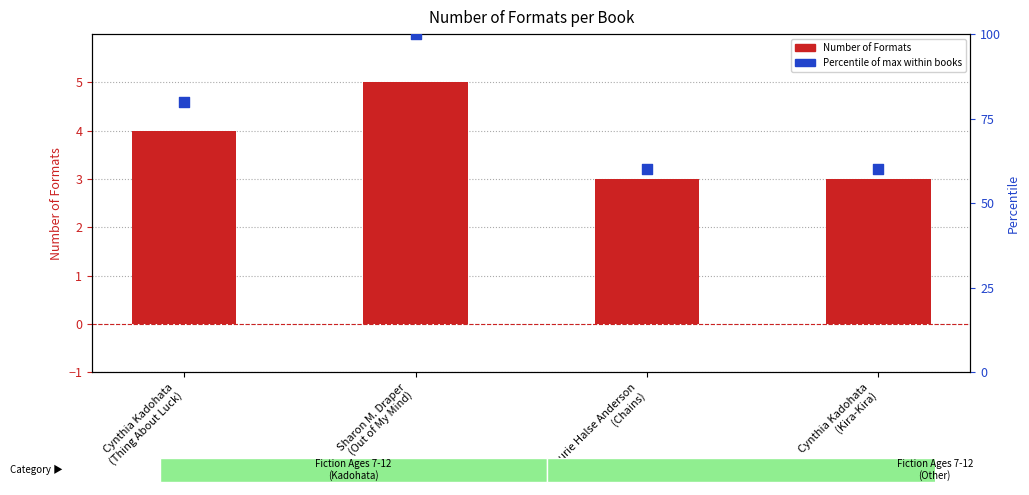

Which series reaches the maximum Y coordinate?

% of max formats